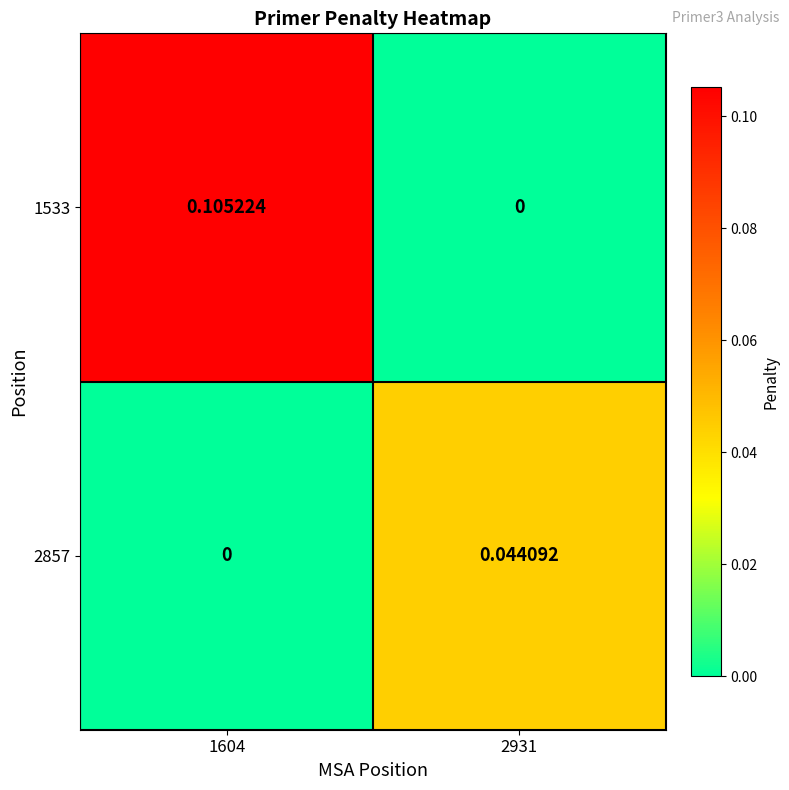

Is the value of 1533 at 2931 greater than the value of 2857 at 2931?

No